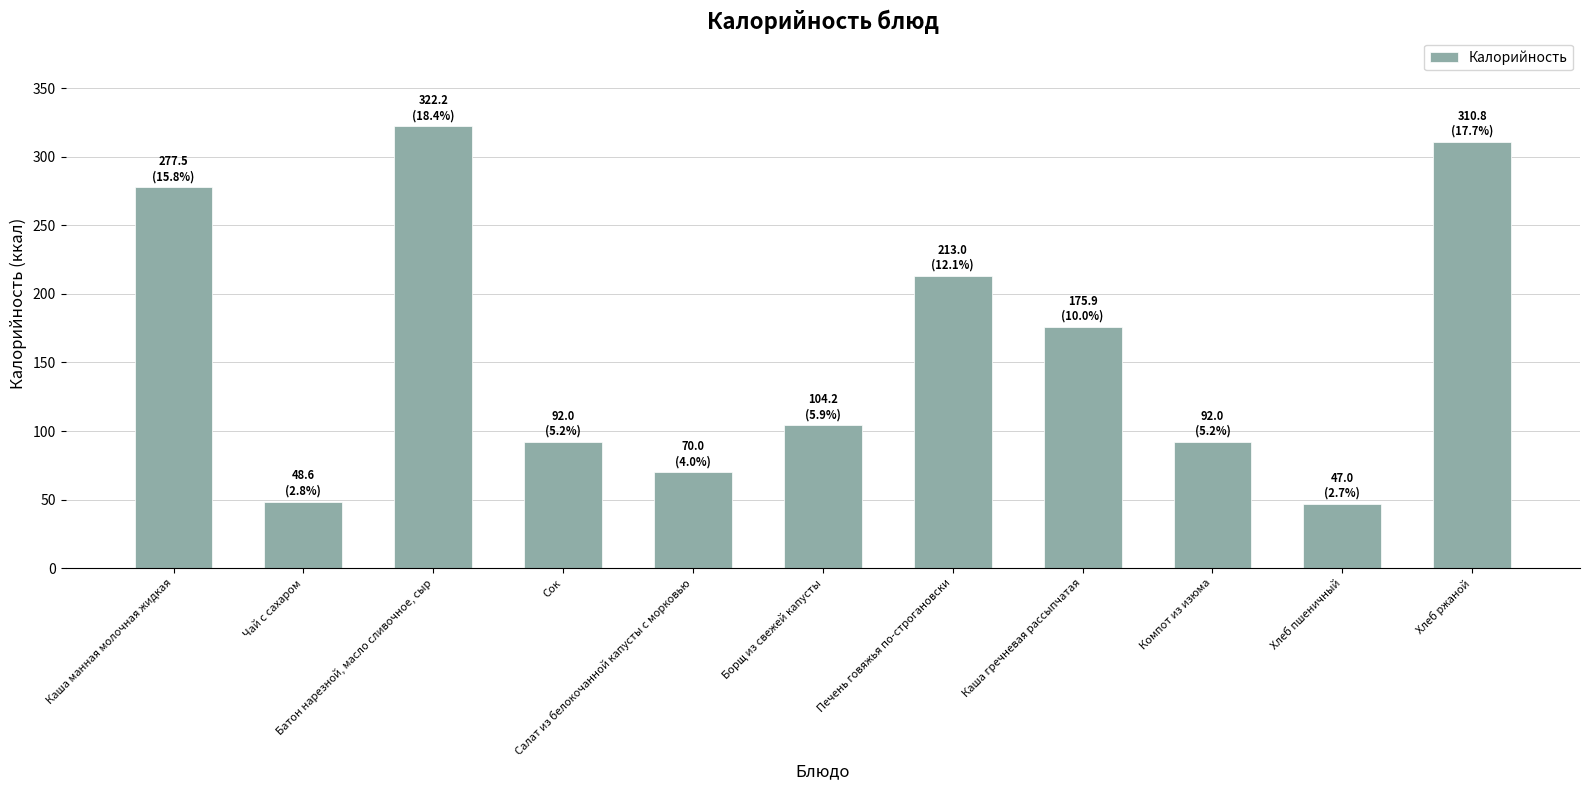

What is the average value?

159.4